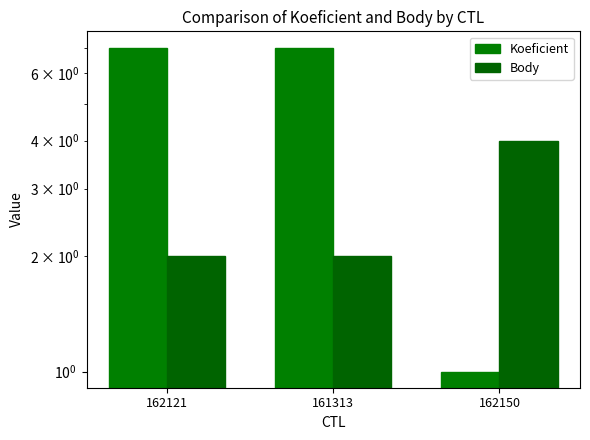

Which label corresponds to the largest value in the chart?

162121